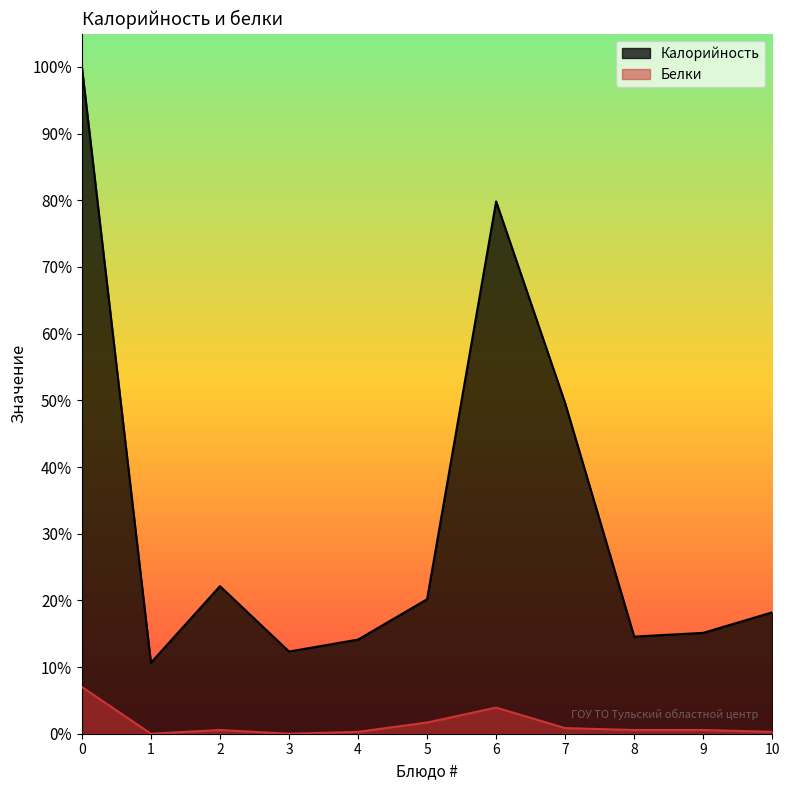

Does the chart have visible grid lines?

No